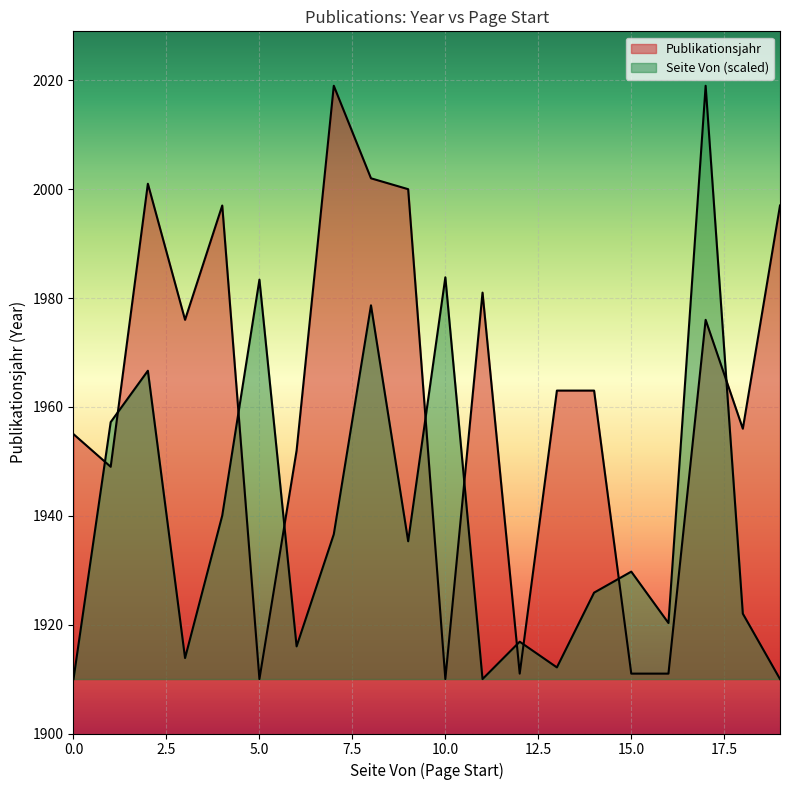

How many lines are shown in the chart?

2